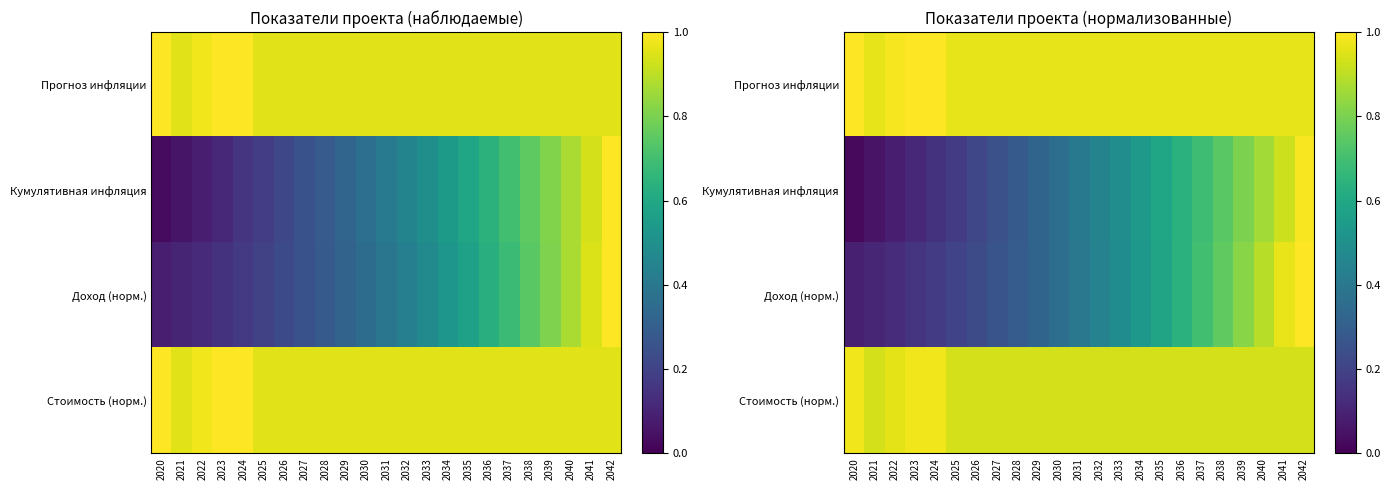

What is the total value across all series at 2042?

3.9